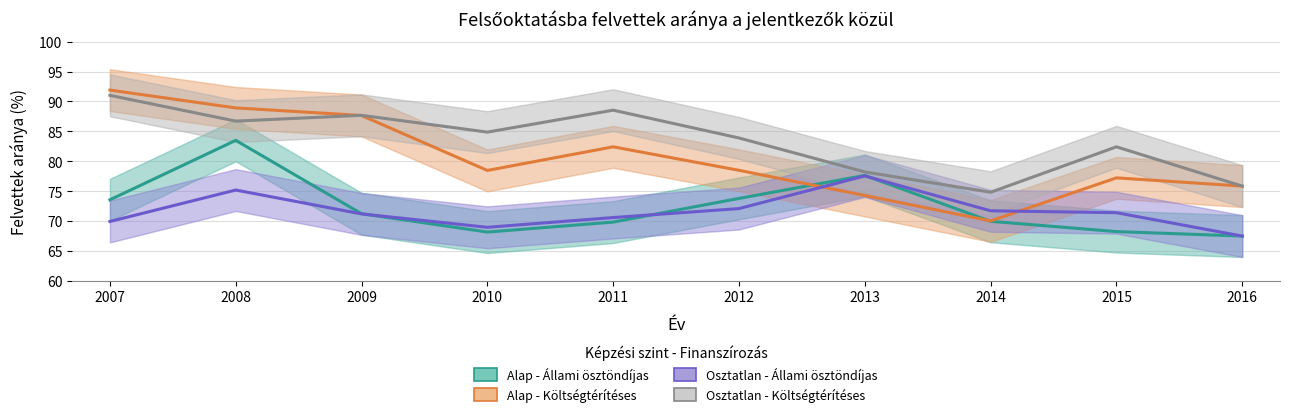

True or false: Osztatlan - Állami ösztöndíjas and Osztatlan - Költségtérítéses cross at least once.

False